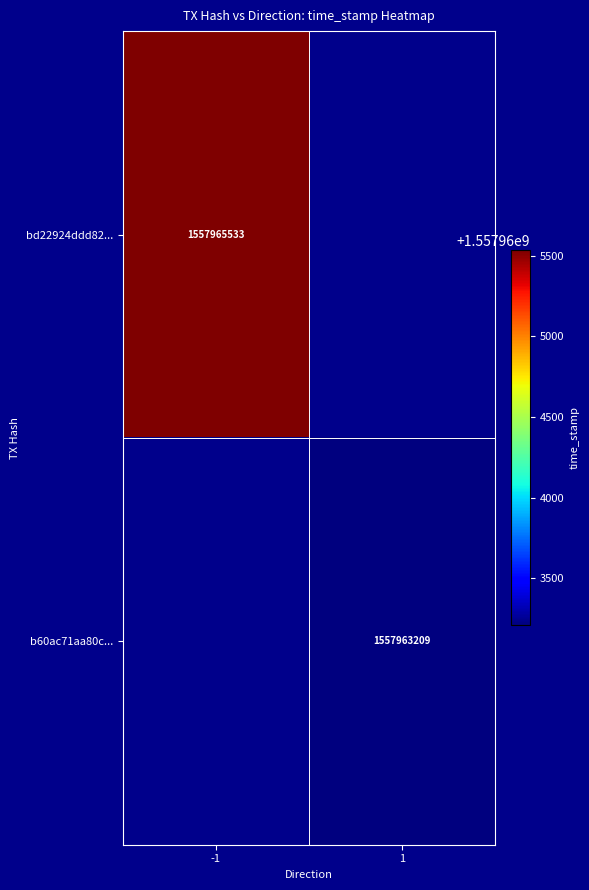

How many distinct data groups are displayed?

2